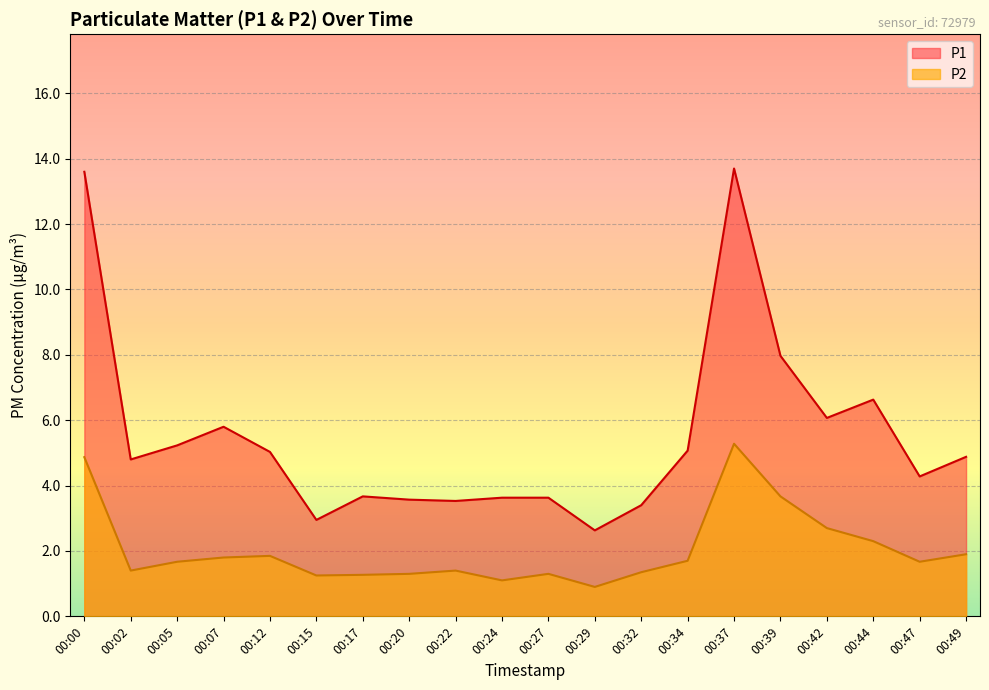

In P1, how many points are higher than both neighbors (excluding endpoints)?

4